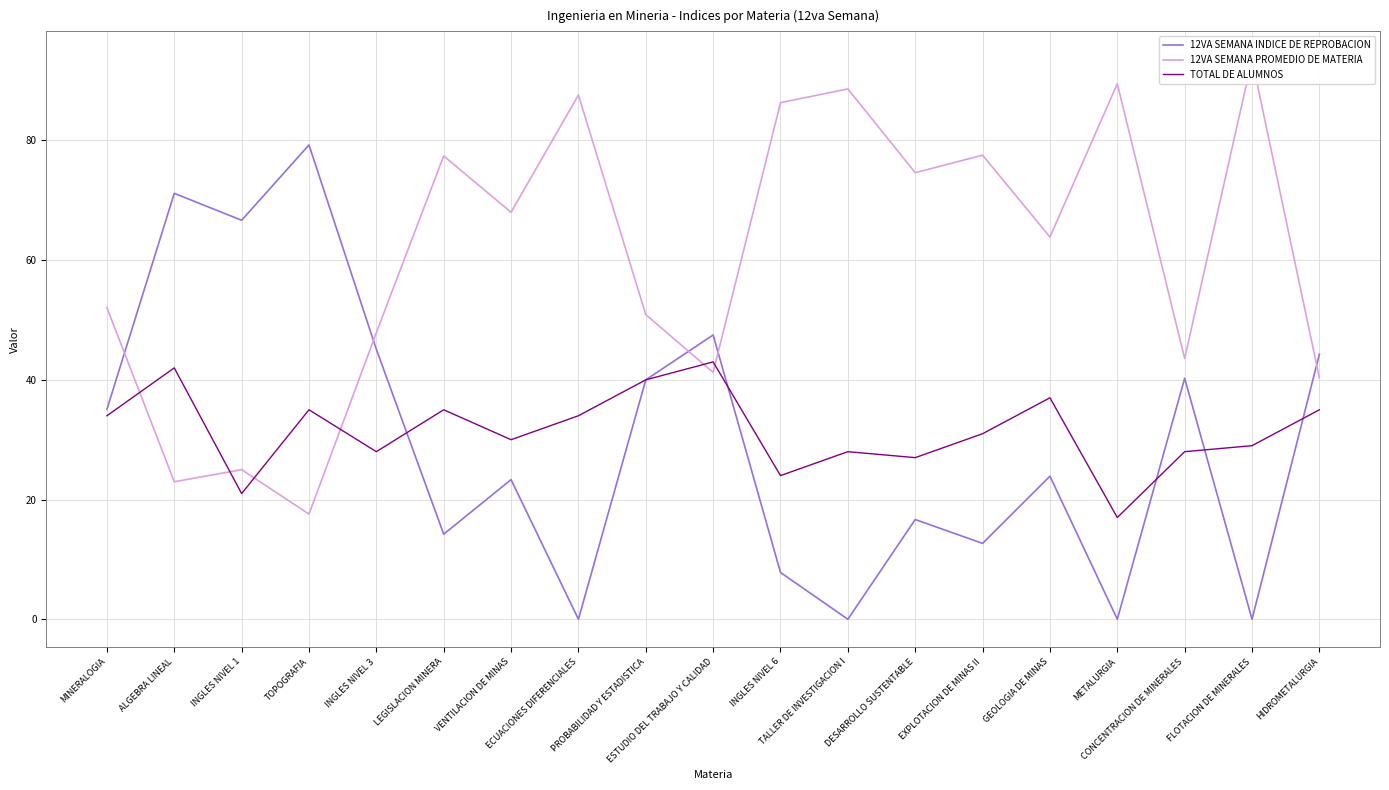

Where is the first local minimum for 12VA SEMANA INDICE DE REPROBACION?

INGLES NIVEL 1